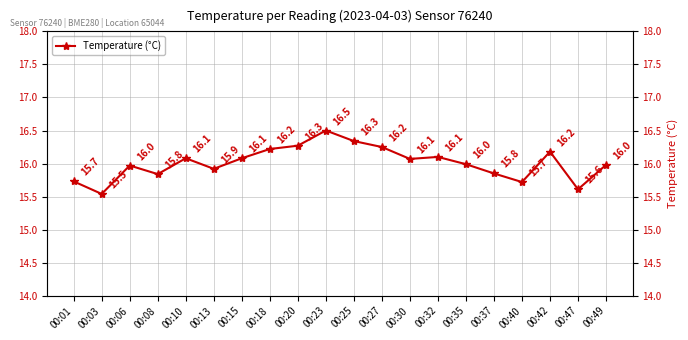

List the labels in order of value, smallest first.

00:03, 00:47, 00:40, 00:01, 00:08, 00:37, 00:13, 00:06, 00:49, 00:35, 00:30, 00:10, 00:15, 00:32, 00:42, 00:18, 00:27, 00:20, 00:25, 00:23